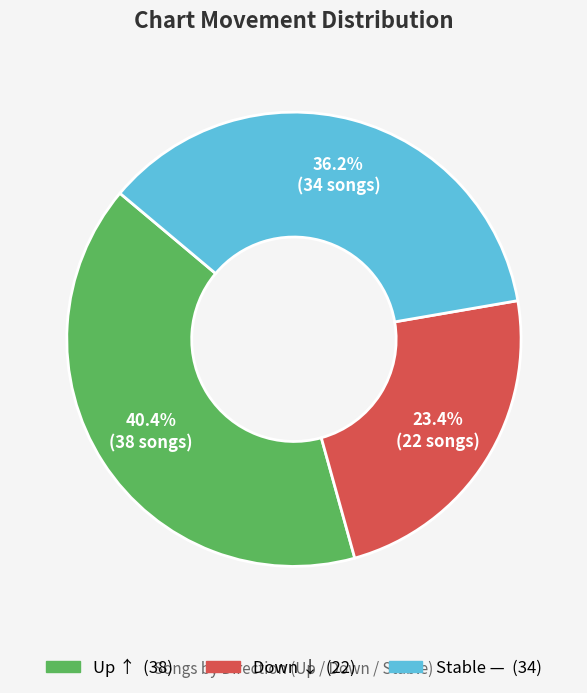

Does any single category account for the majority?

No